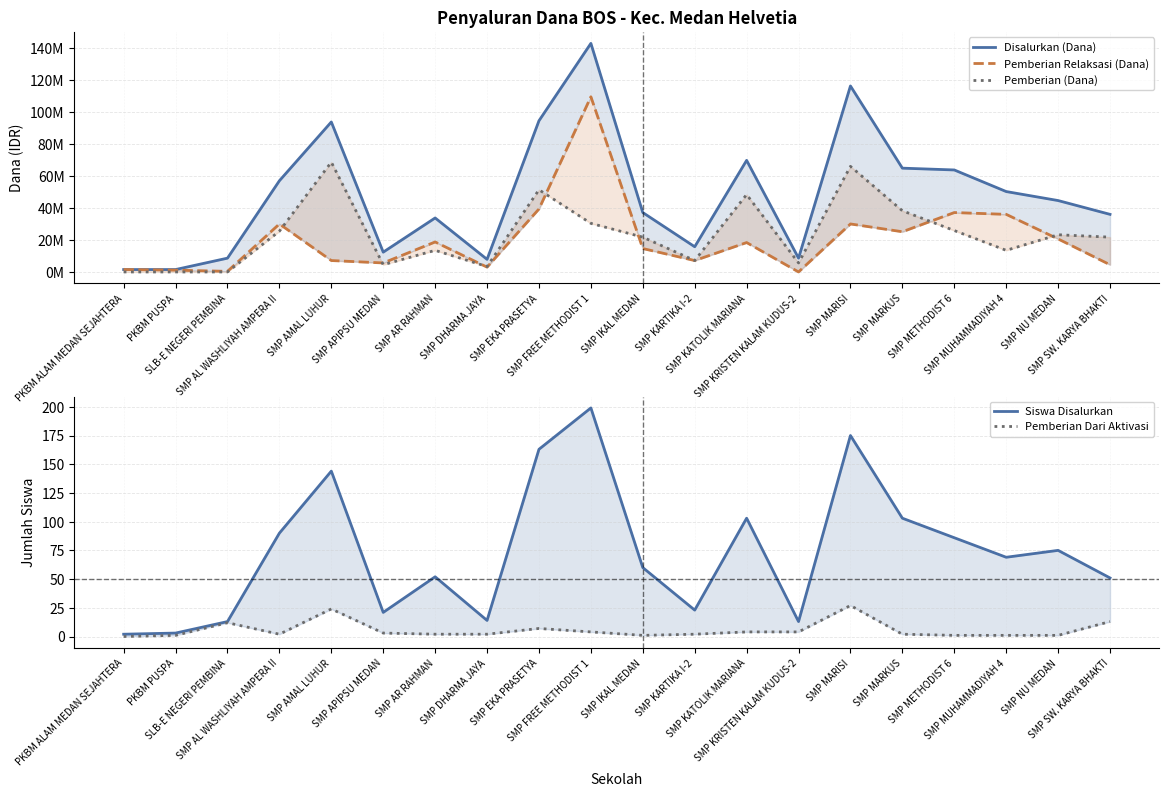

What position from the right is SMP MARISI?

6